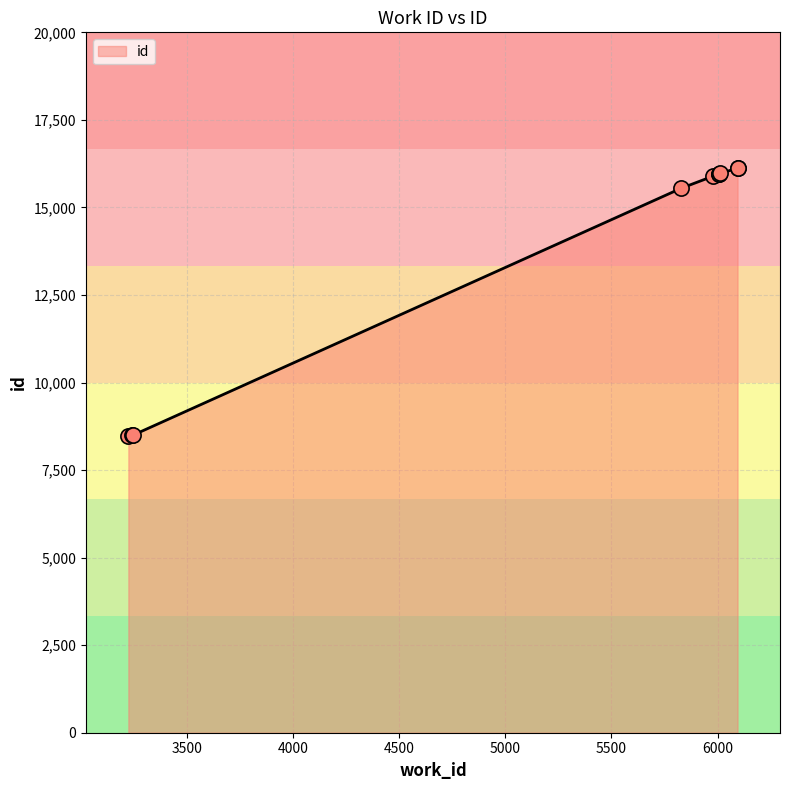

What is the ratio of the value at 3500 to the value at 4500?

0.5